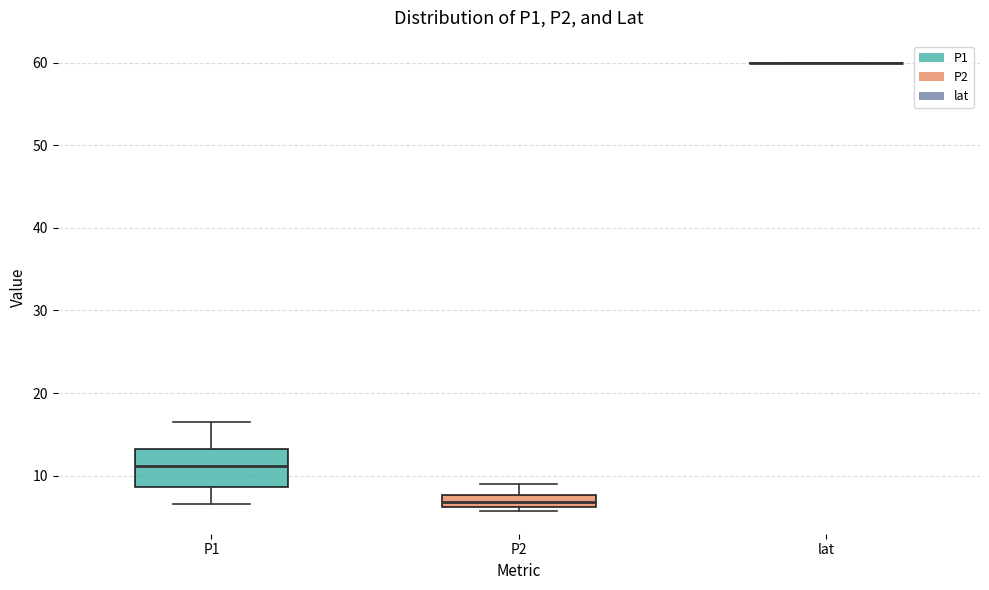

Where is the upper edge of the box for P2 on the y-axis? The values are not printed on the chart, so give them approximately, as read against the axis.

8